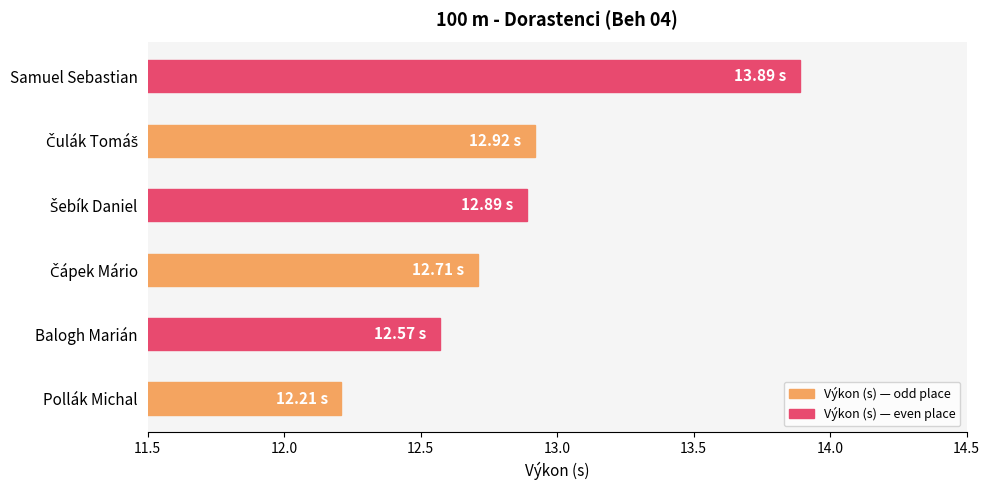

What is the sum of all values?

77.2